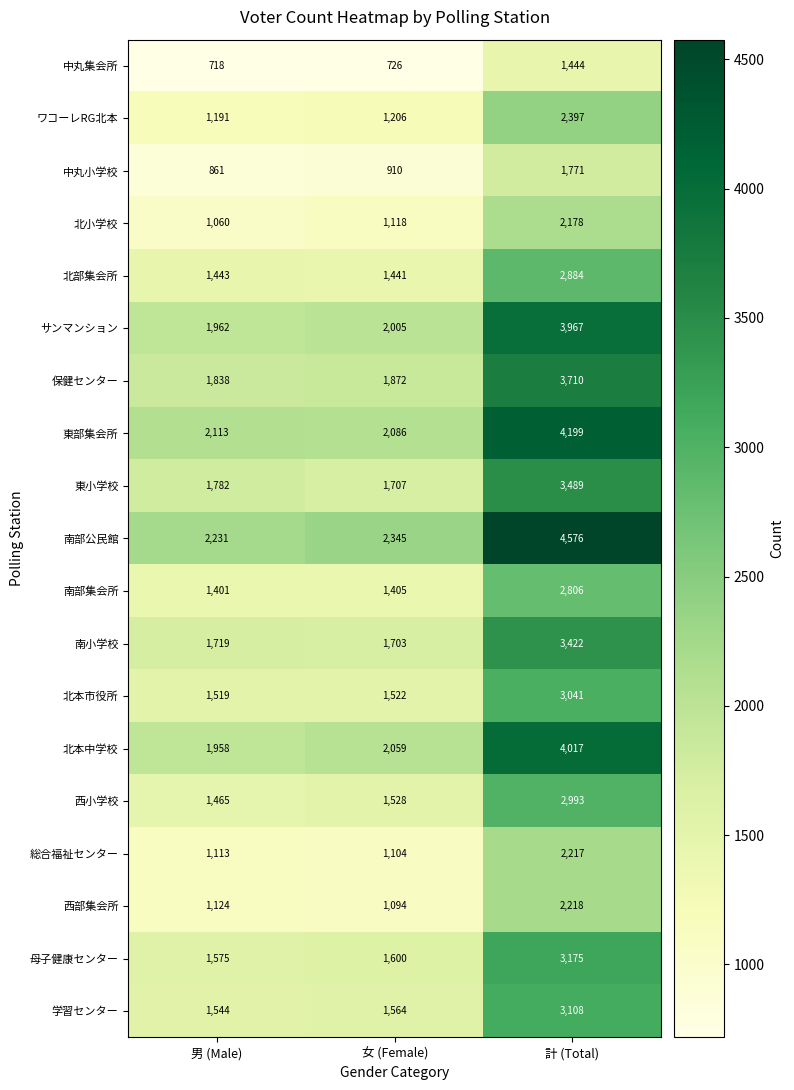

What is the smallest value displayed?

718